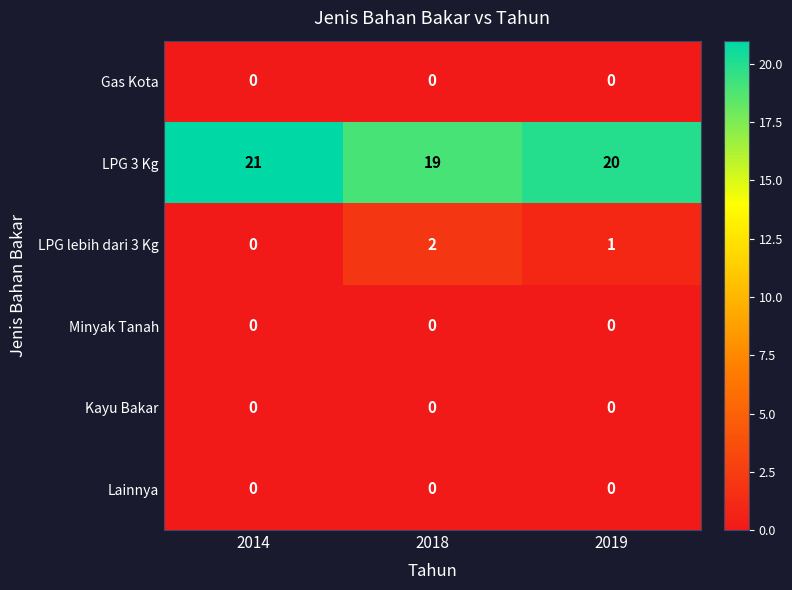

Is the value of Lainnya at 2018 greater than the value of LPG 3 Kg at 2018?

No